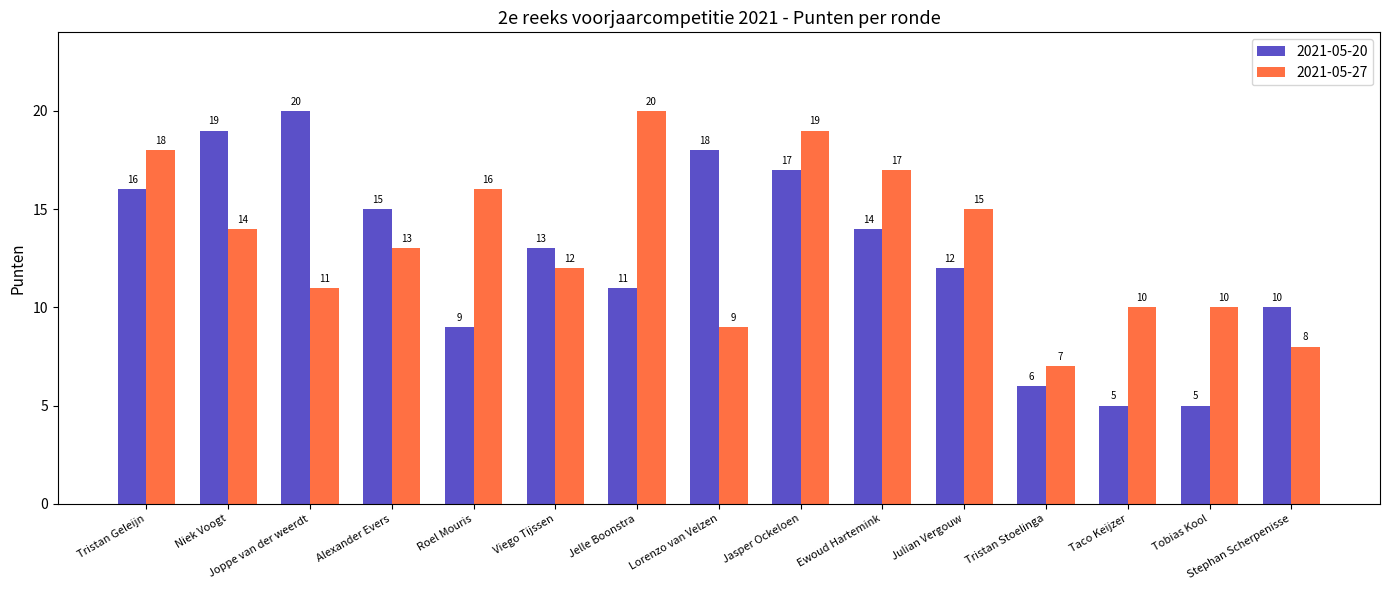

At Tristan Geleijn, list the series in order from smallest to largest.

2021-05-20, 2021-05-27